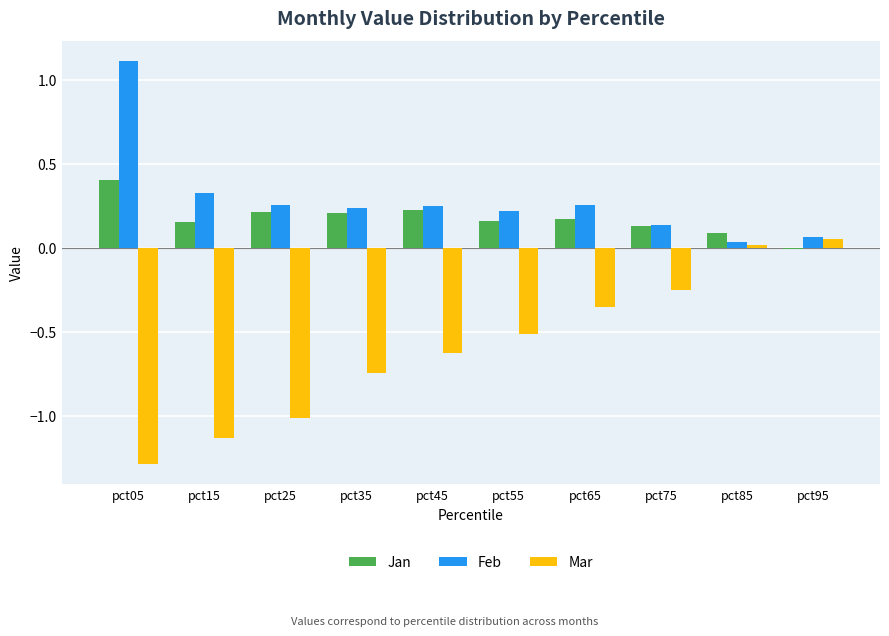

What is the average value of the Mar series?

-0.6